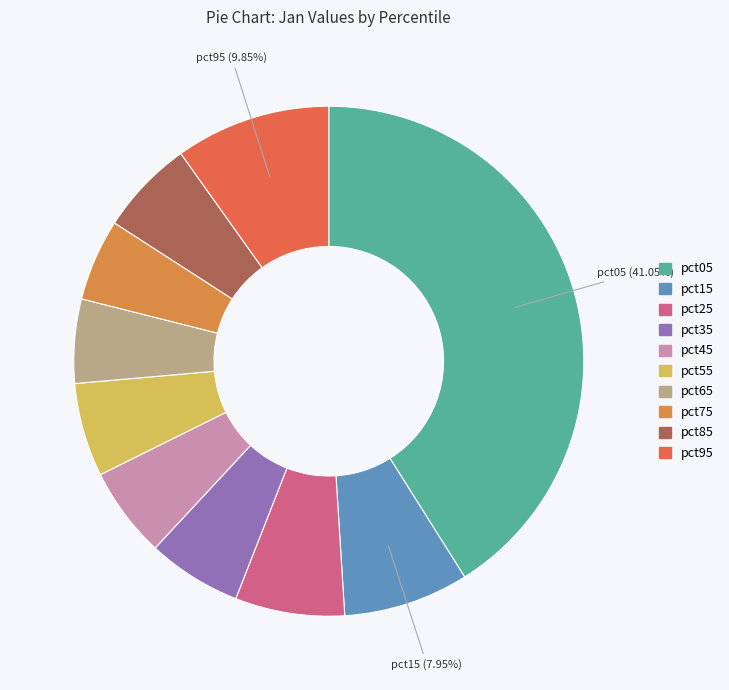

How many slices are in this pie chart?

10